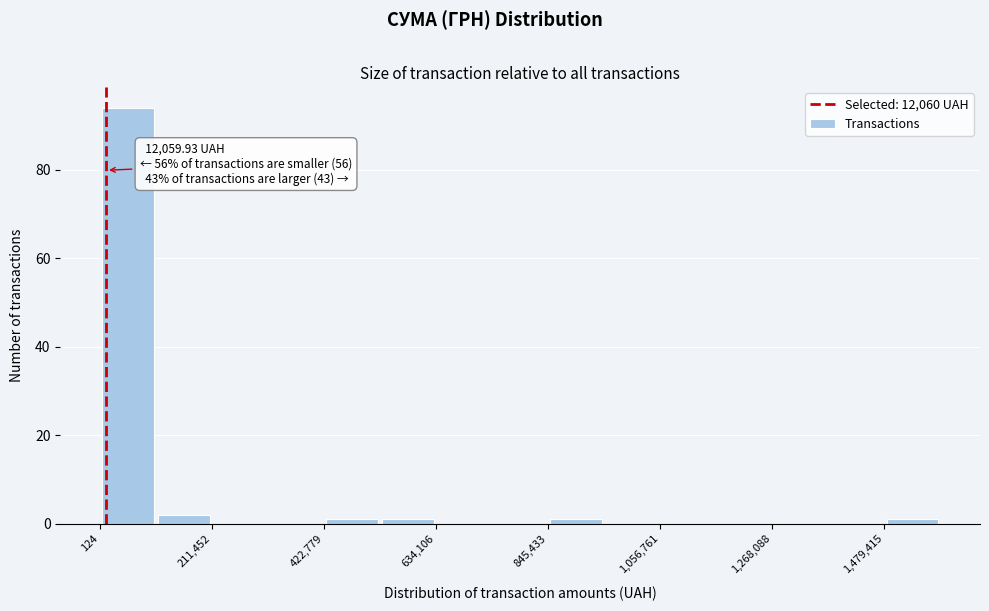

Around what value on the x-axis is the tallest bar? Give the approximate position of its centre, as read against the axis.

50000